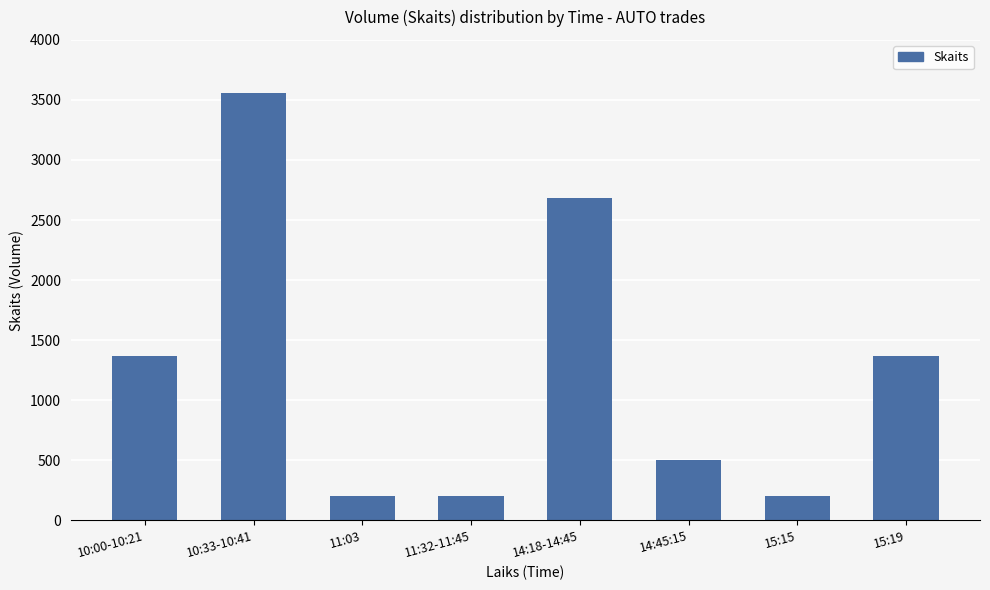

What is the minimum value shown in the chart?

200